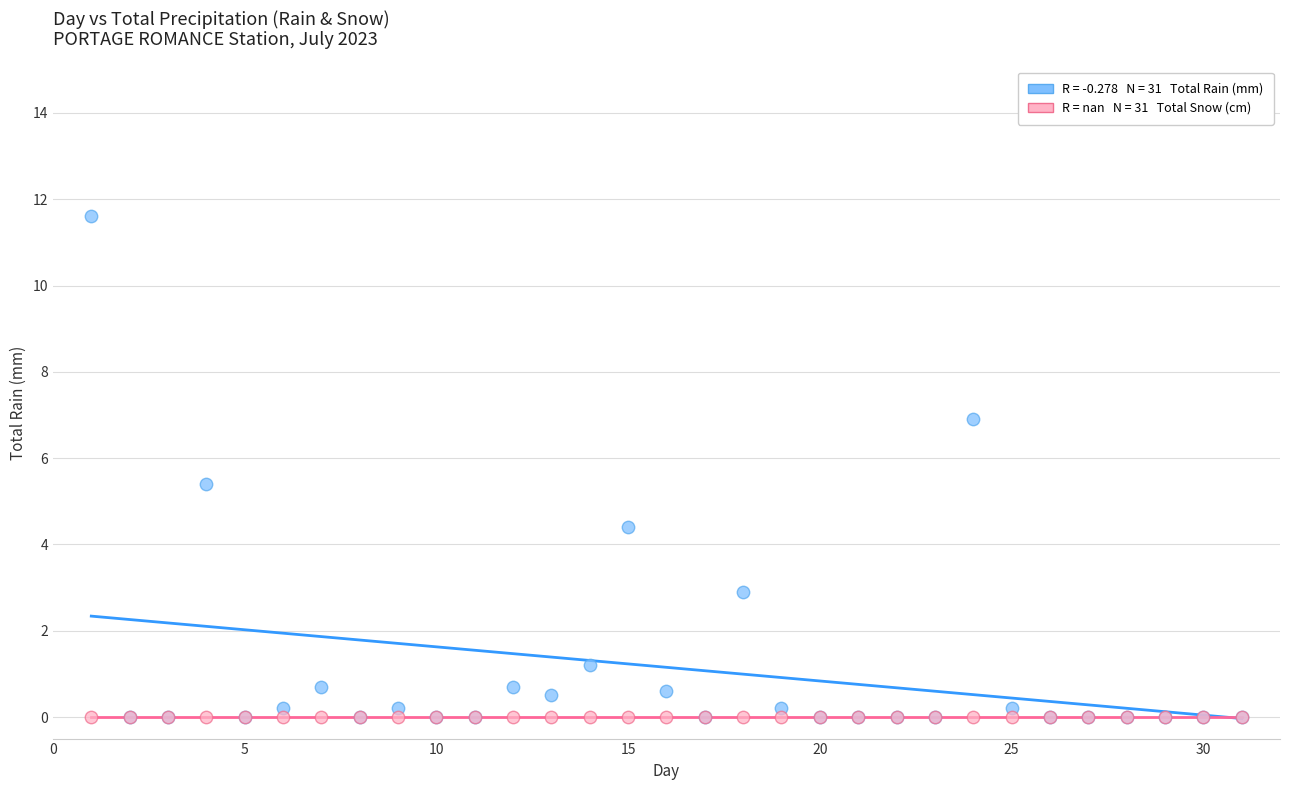

Across all series, what Y value is closest to 5?

5.4